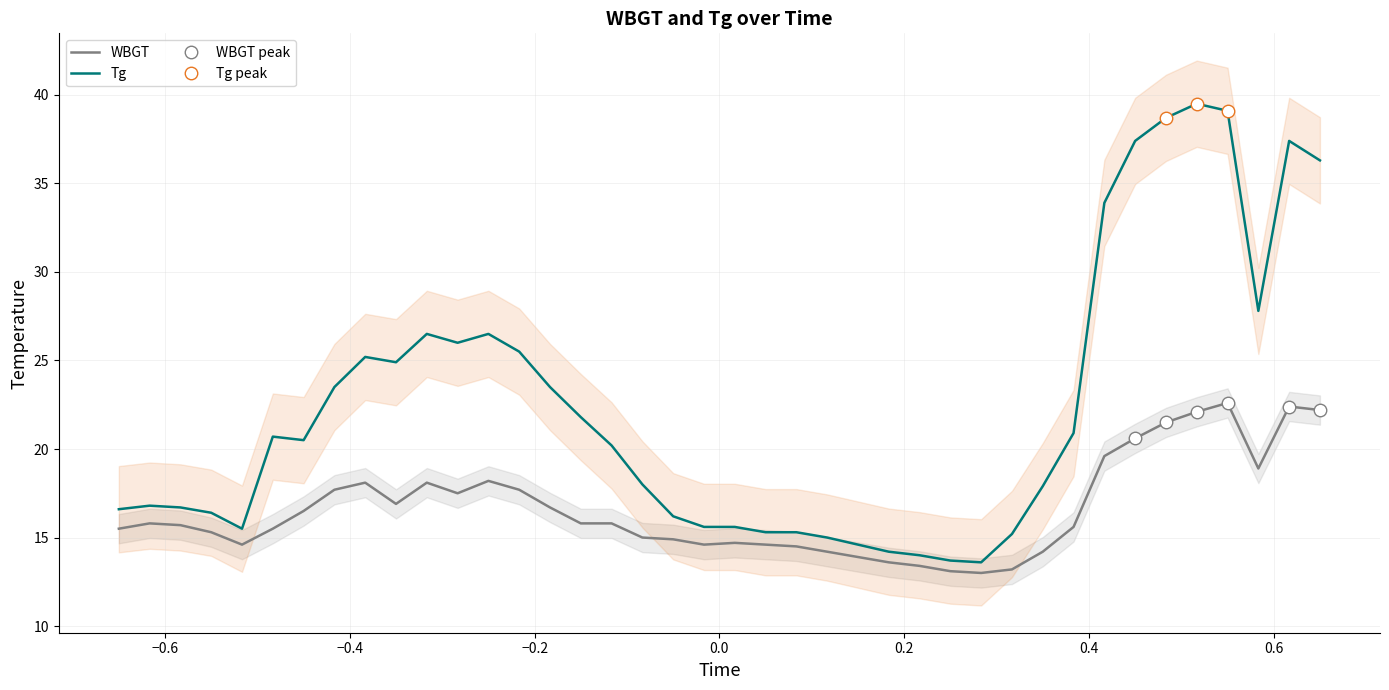

Is this an area chart (filled region under the line)?

No